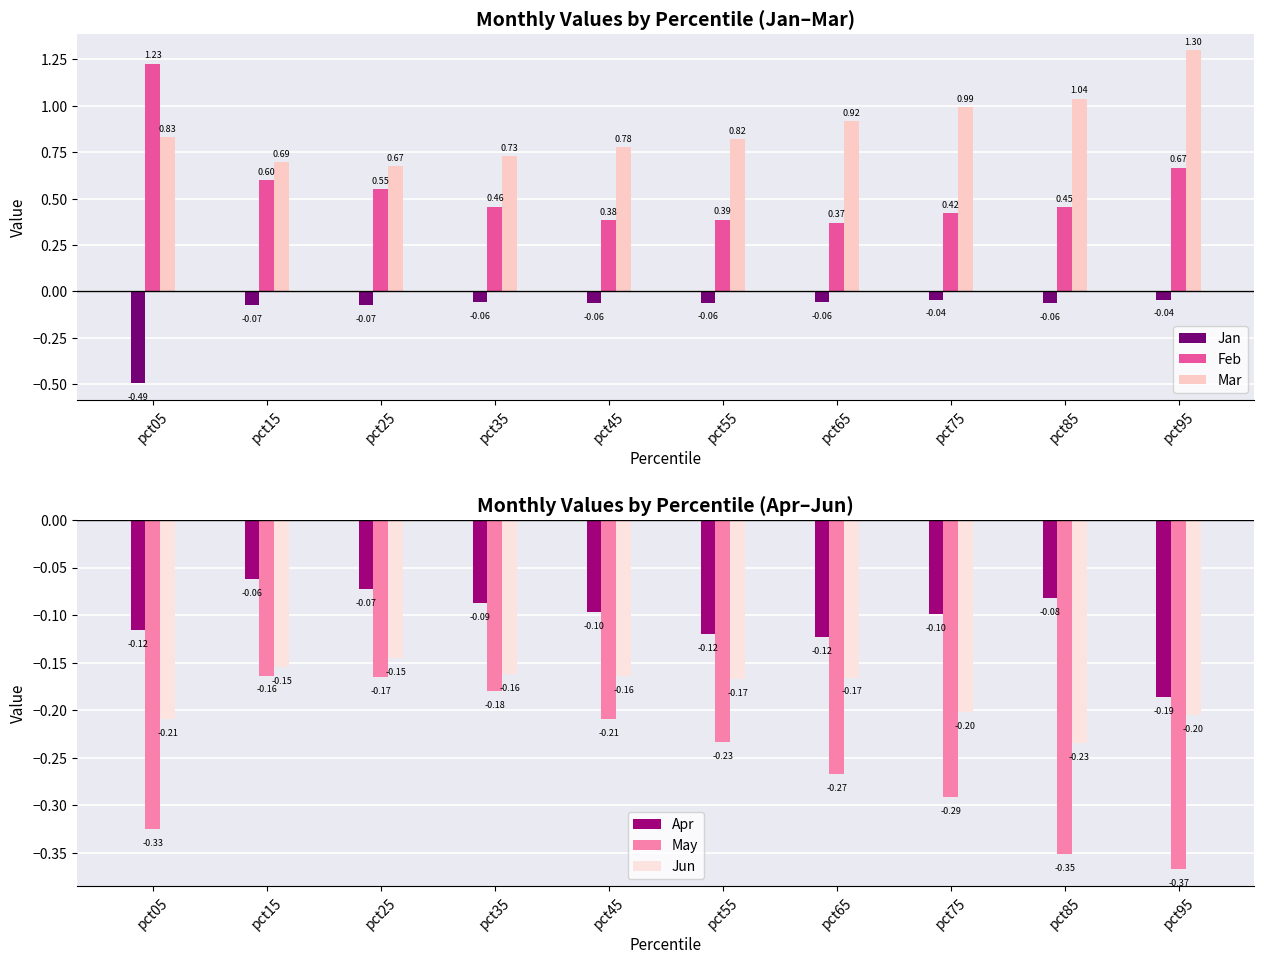

Is it true that May equals -0.2 at pct15?

True